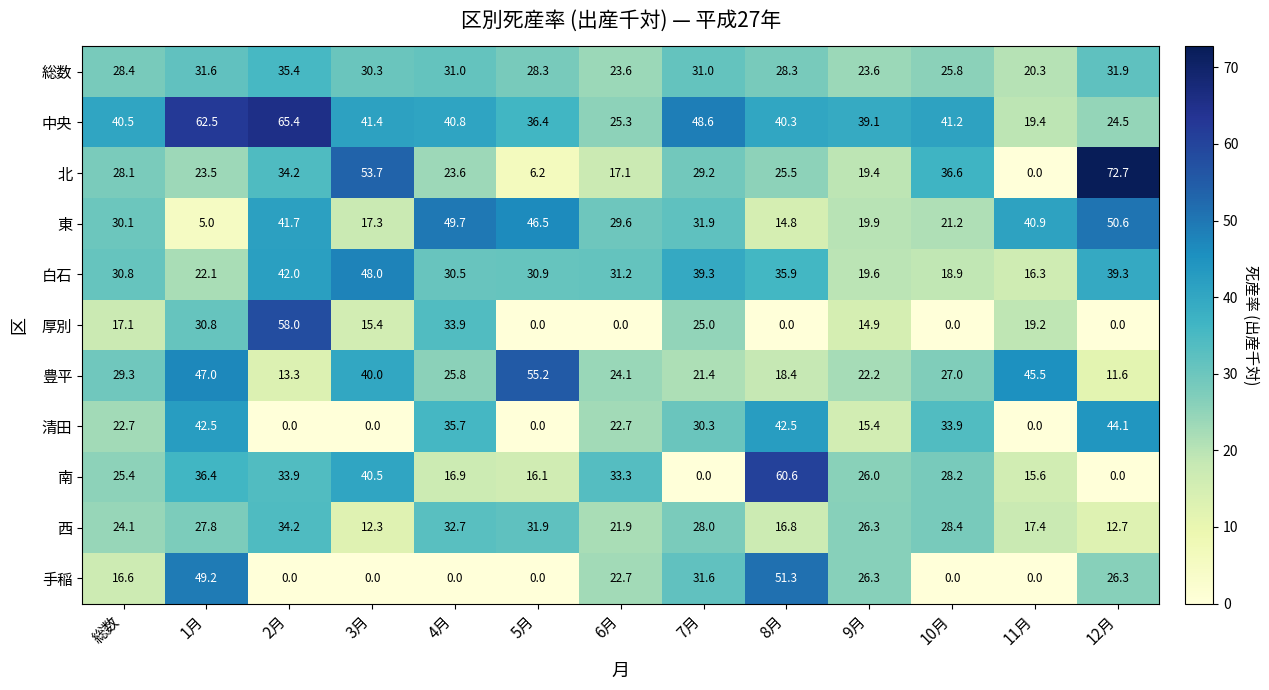

The value of 総数 at 9月 is 39.3. True or false?

False